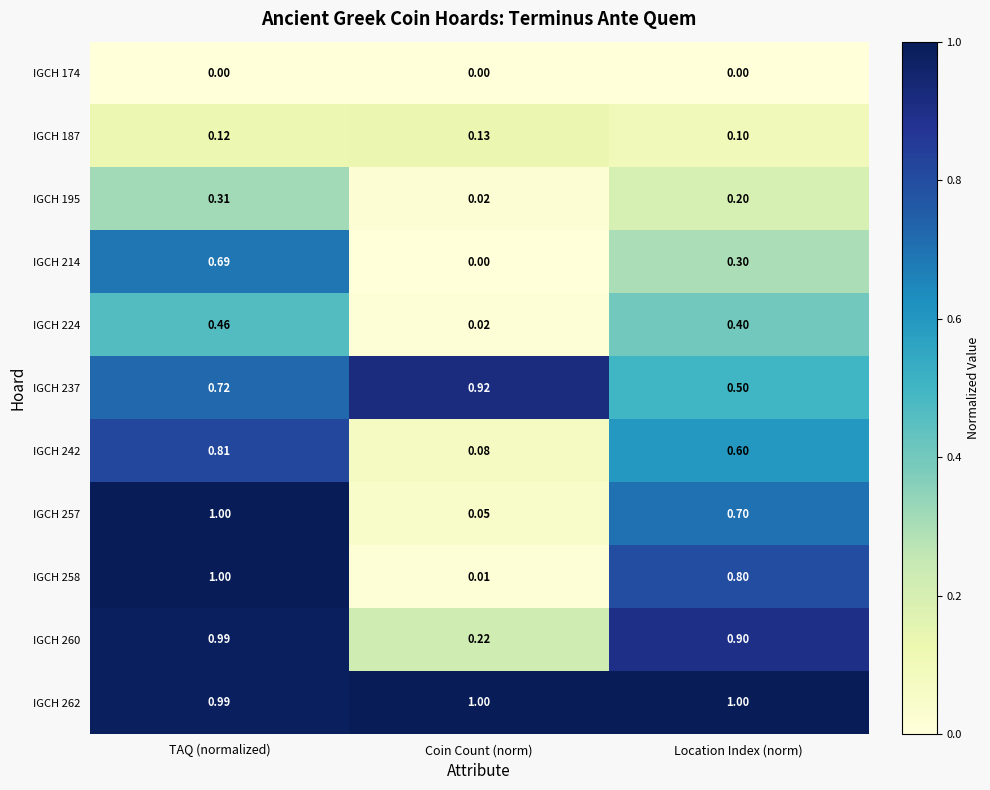

Is the value of IGCH 257 at Location Index (norm) greater than the value of IGCH 174 at Coin Count (norm)?

Yes